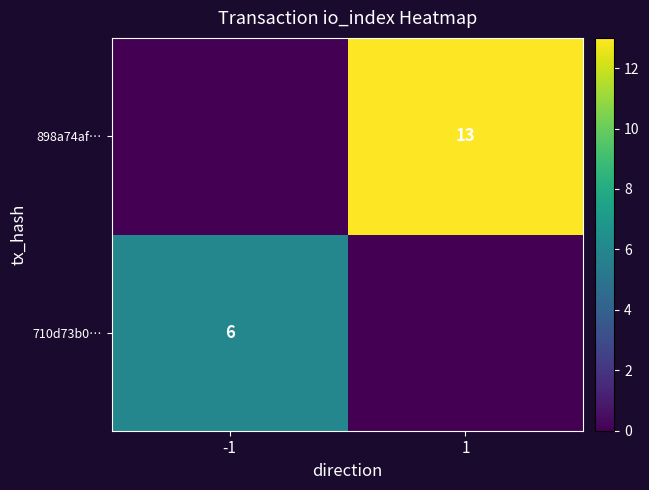

The 710d73b0… series shows 2 at -1. True or false?

False